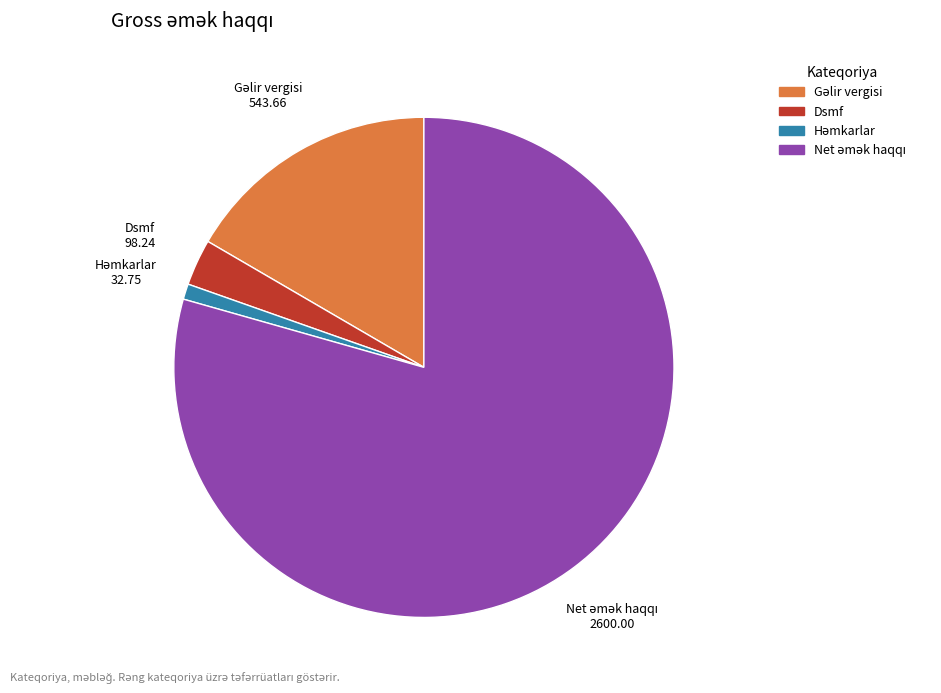

Is it true that Dsmf is 14% of the pie?

False